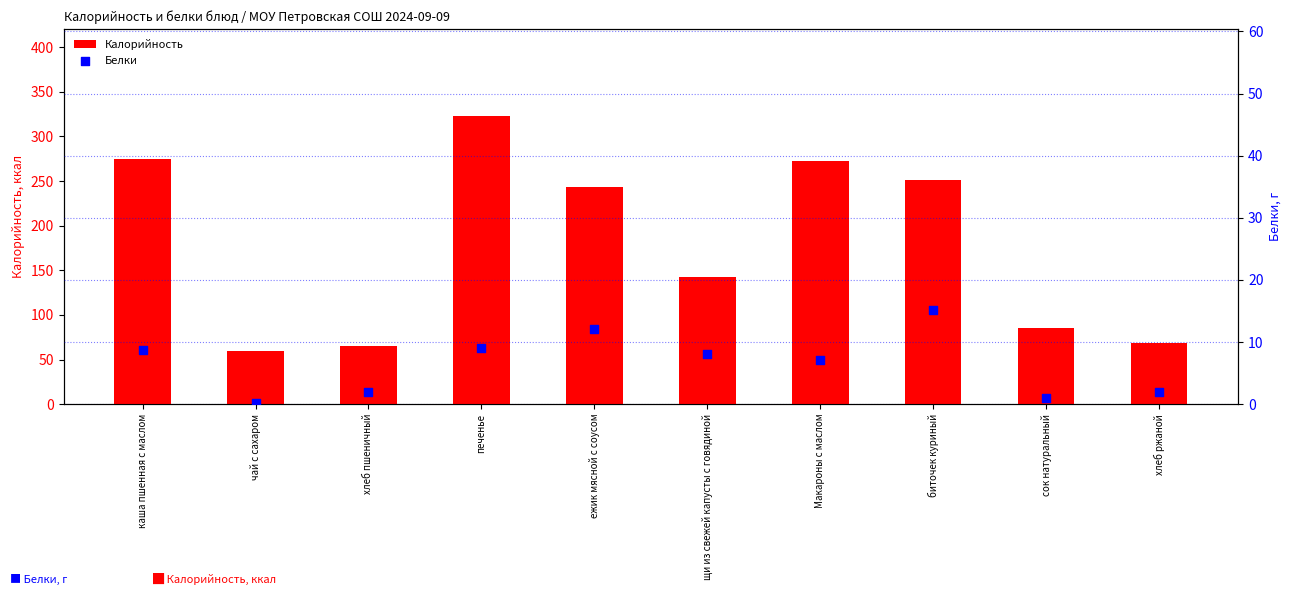

Which series reaches the maximum Y coordinate?

Калорийность